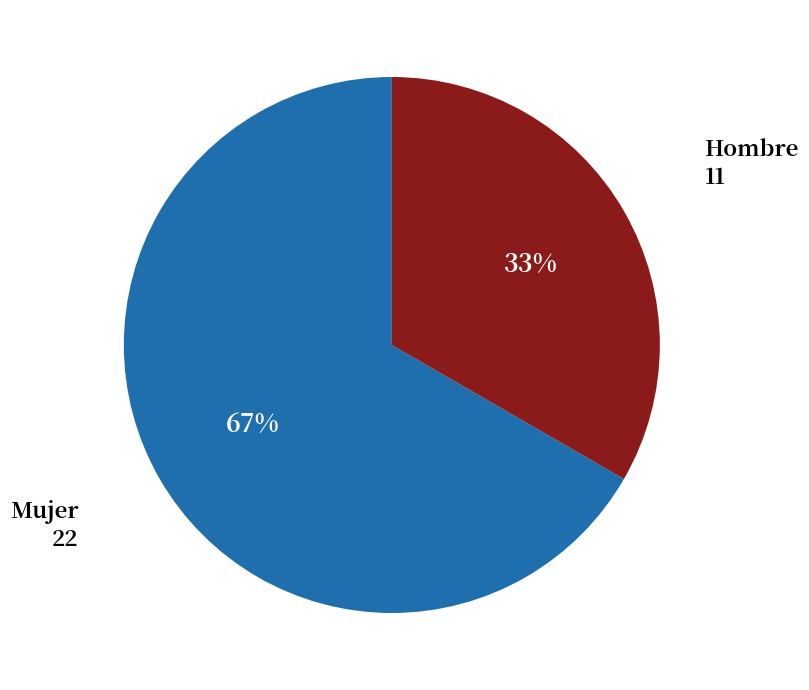

Is there a majority slice in this chart?

Yes